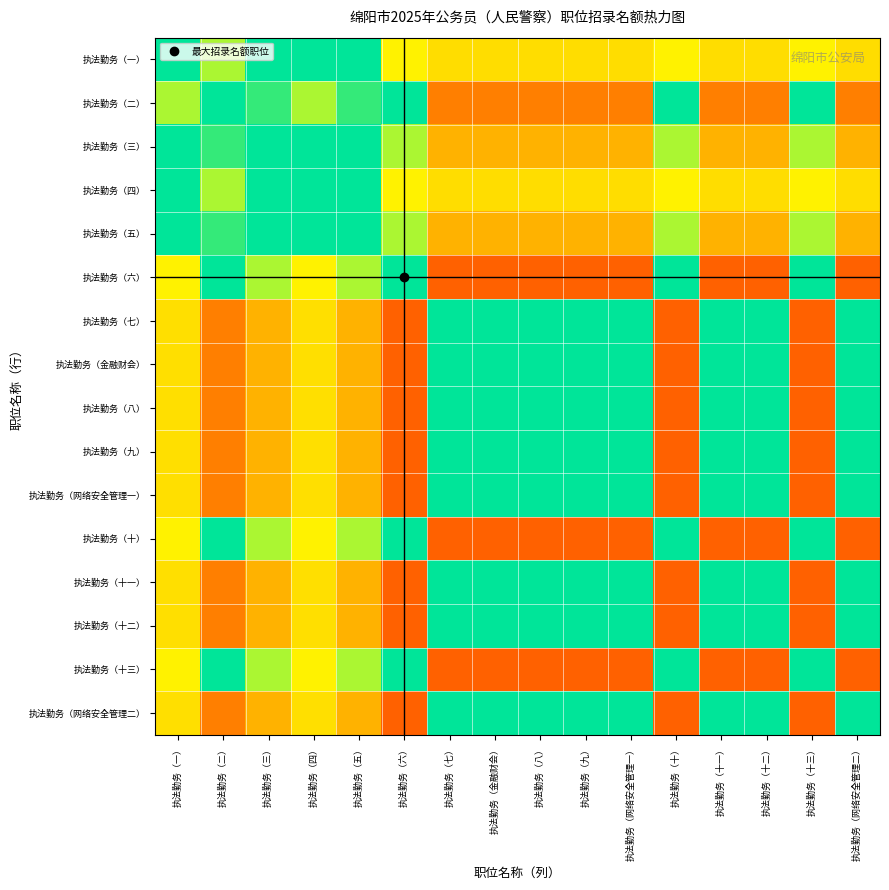

At which category does the chart reach its minimum across all series?

执法勤务（六）